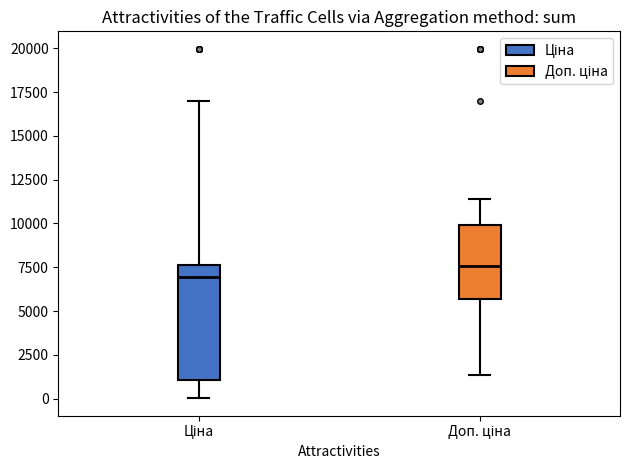

Comparing the boxes themselves (not the whiskers), which one is the tallest?

Ціна